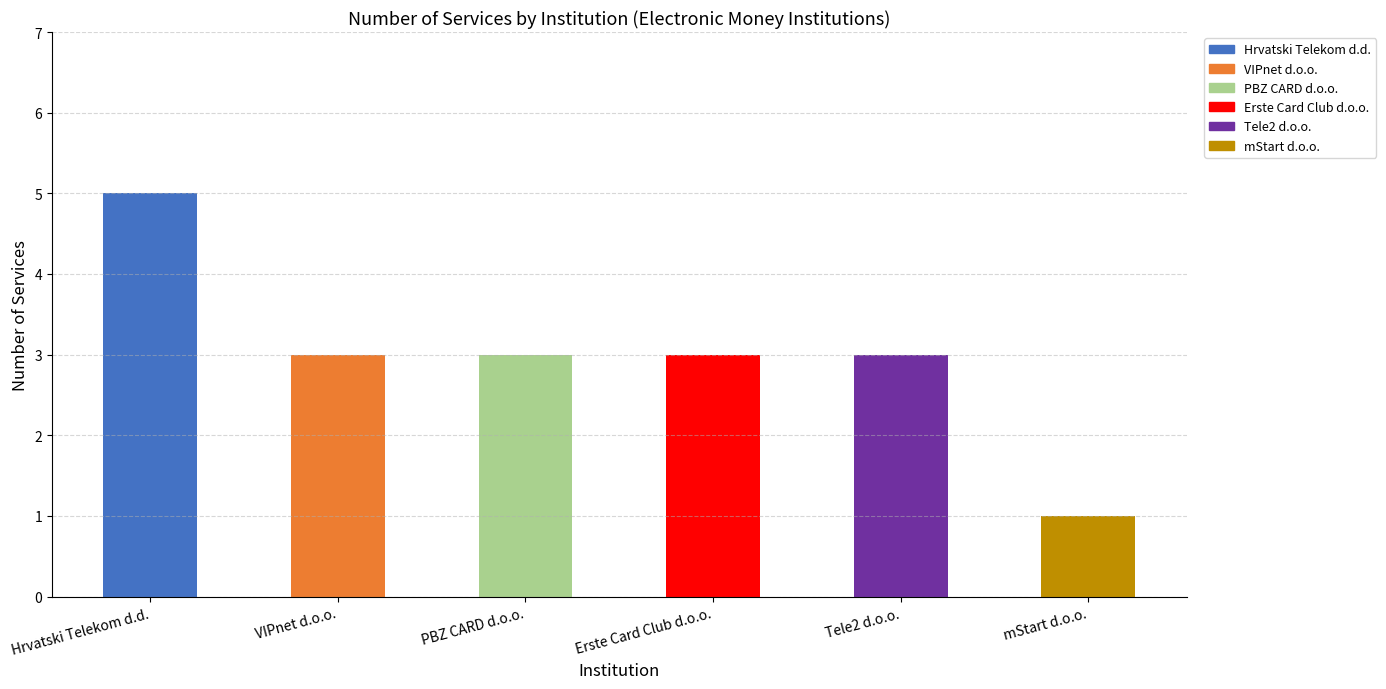

At which label is the value closest to 3?

VIPnet d.o.o.